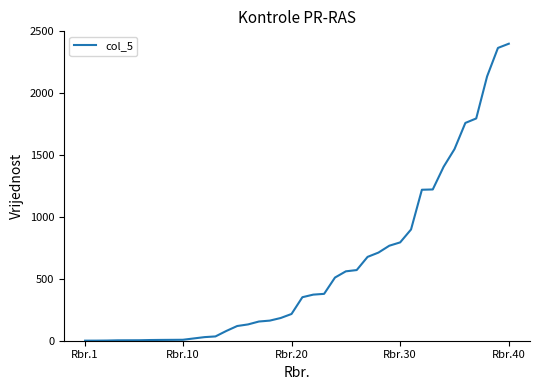

What is the maximum value shown in the chart?

2400.0